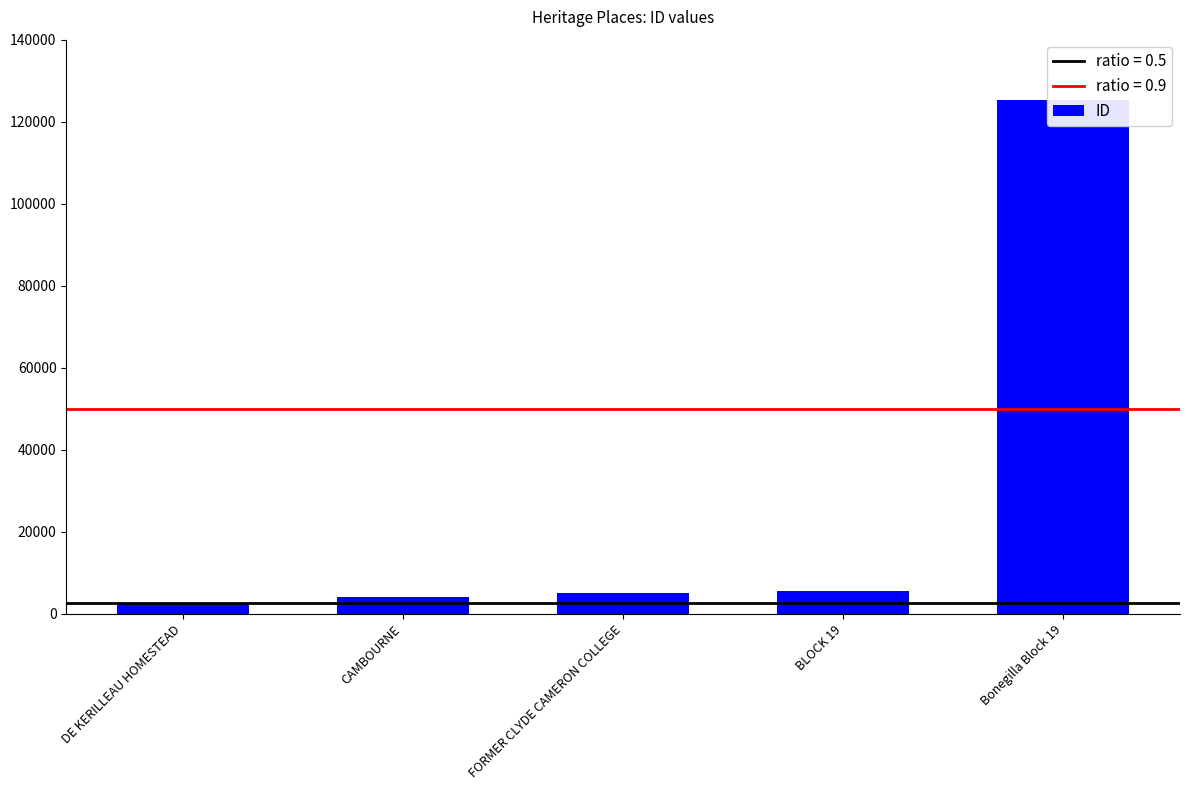

List the labels in order of value, smallest first.

DE KERILLEAU HOMESTEAD, CAMBOURNE, FORMER CLYDE CAMERON COLLEGE, BLOCK 19, Bonegilla Block 19